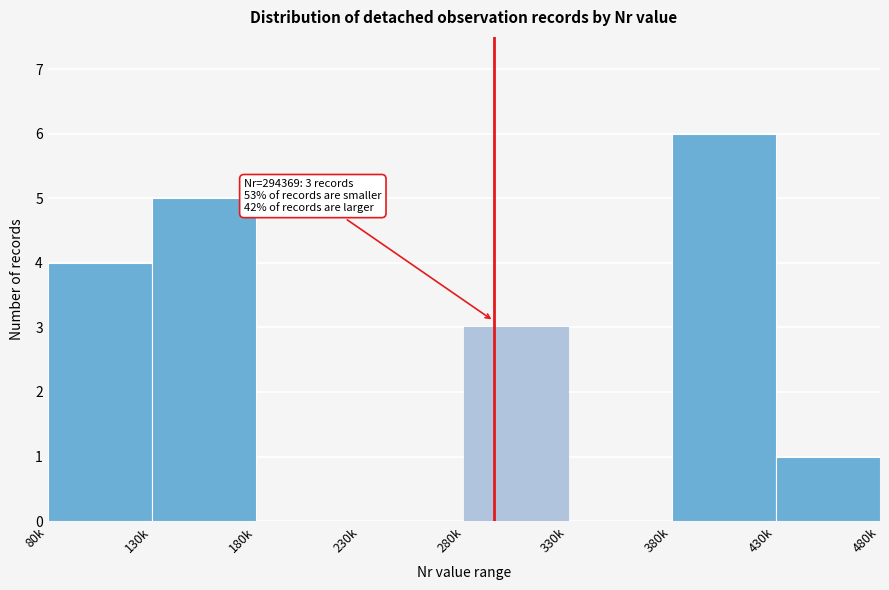

Reading left to right, extract all data points from this chart.

80k=4	130k=5	180k=0	230k=0	280k=3	330k=0	380k=6	430k=1